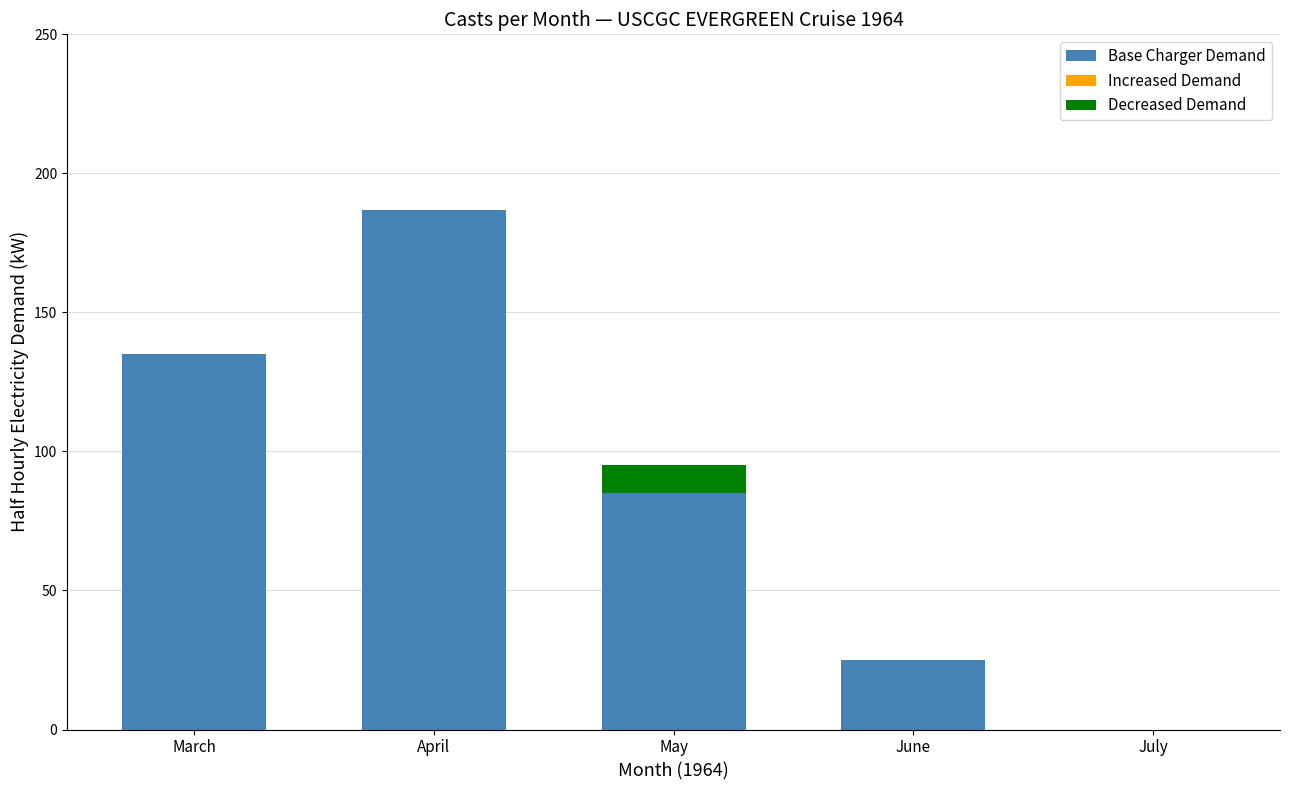

How many series are shown in this chart?

2